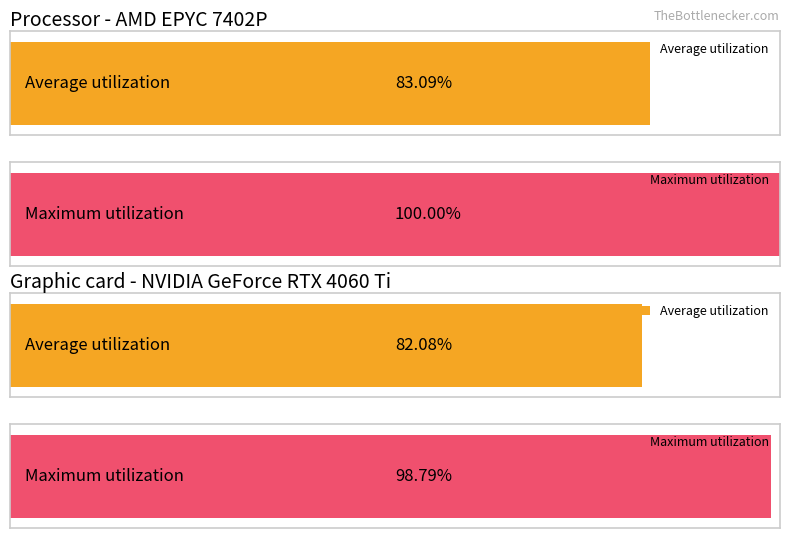

Is it true that Samples equals 6900215 at 28?

False